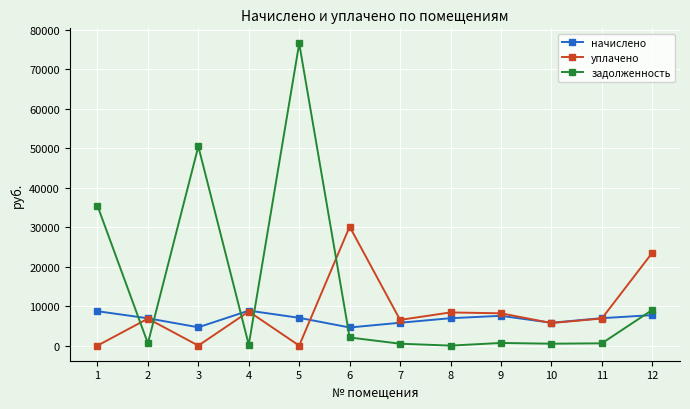

What is the value of the начислено point at the 6th from the left?

4589.4